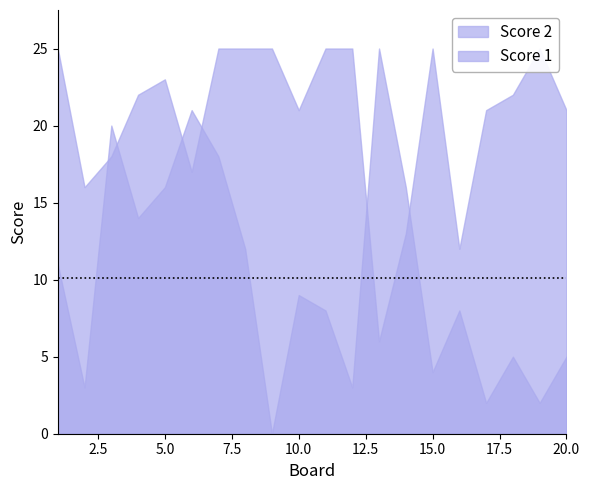

Between 6 and 10, which series saw the biggest shift?

Score 2